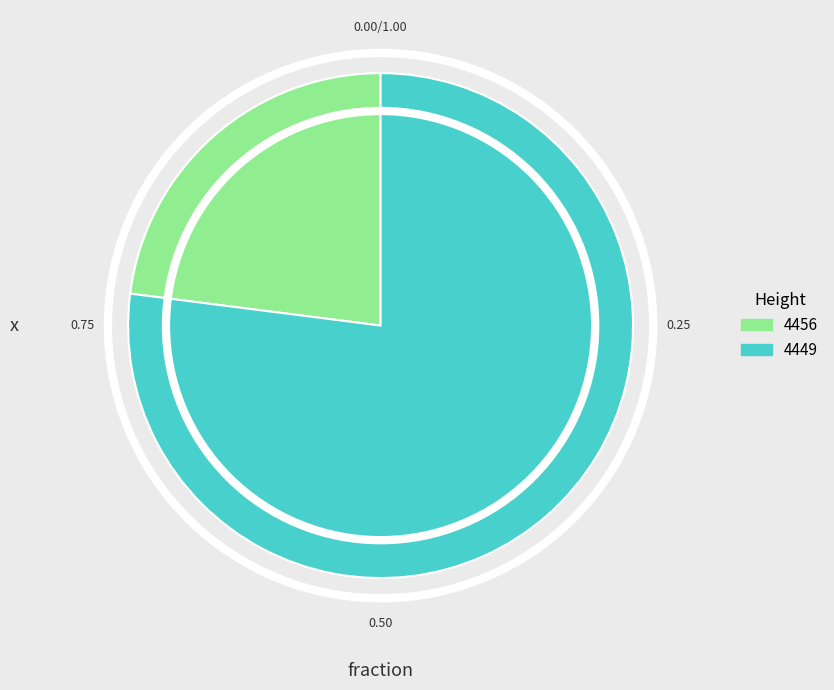

Count the number of slices in the pie.

2